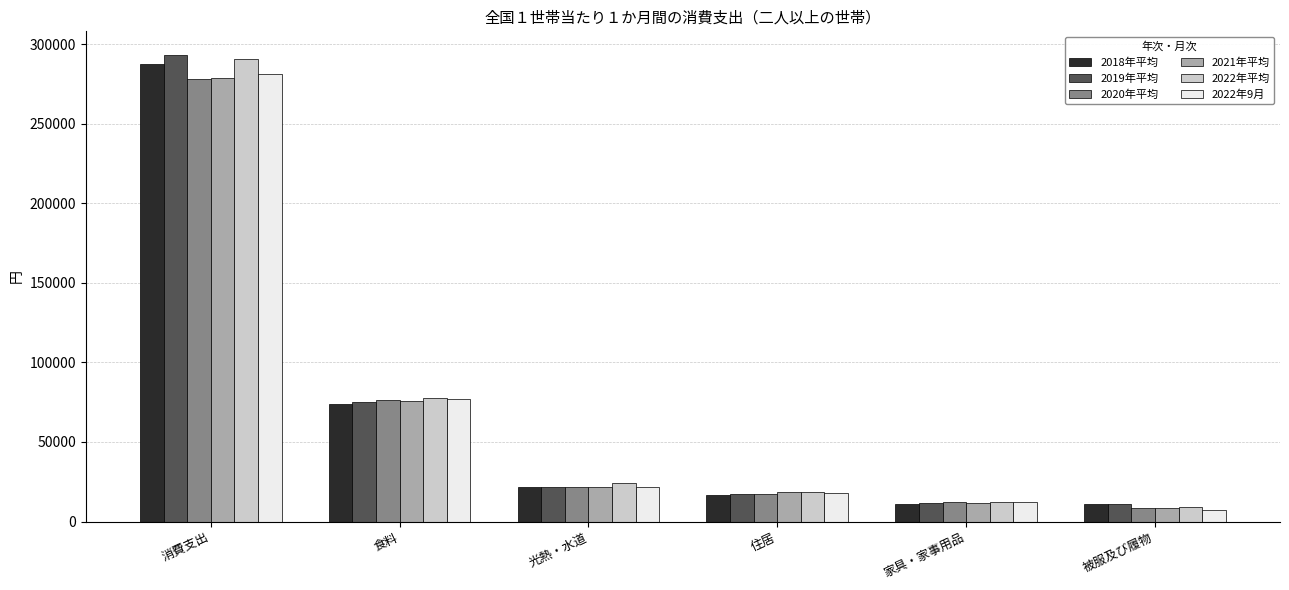

Where is 2020年平均 nearest to the value 143362?

食料